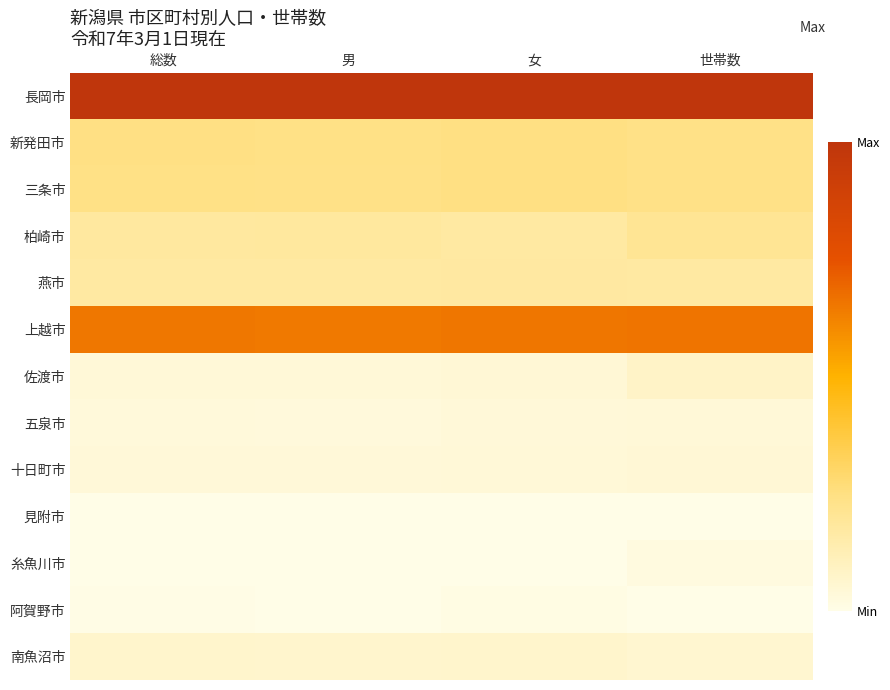

Reading right to left, list all the values displayed in this chart.

長岡市: 世帯数=1.0	女=1.0	男=1.0	総数=1.0
新発田市: 世帯数=0.2	女=0.2	男=0.2	総数=0.2
三条市: 世帯数=0.2	女=0.2	男=0.2	総数=0.2
柏崎市: 世帯数=0.2	女=0.2	男=0.2	総数=0.2
燕市: 世帯数=0.2	女=0.2	男=0.2	総数=0.2
上越市: 世帯数=0.7	女=0.7	男=0.6	総数=0.6
佐渡市: 世帯数=0.1	女=0.0	男=0.0	総数=0.0
五泉市: 世帯数=0.0	女=0.0	男=0.0	総数=0.0
十日町市: 世帯数=0.0	女=0.0	男=0.0	総数=0.0
見附市: 世帯数=0.0	女=0.0	男=0.0	総数=0.0
糸魚川市: 世帯数=0.0	女=0.0	男=0.0	総数=0.0
阿賀野市: 世帯数=0.0	女=0.0	男=0.0	総数=0.0
南魚沼市: 世帯数=0.1	女=0.1	男=0.1	総数=0.1